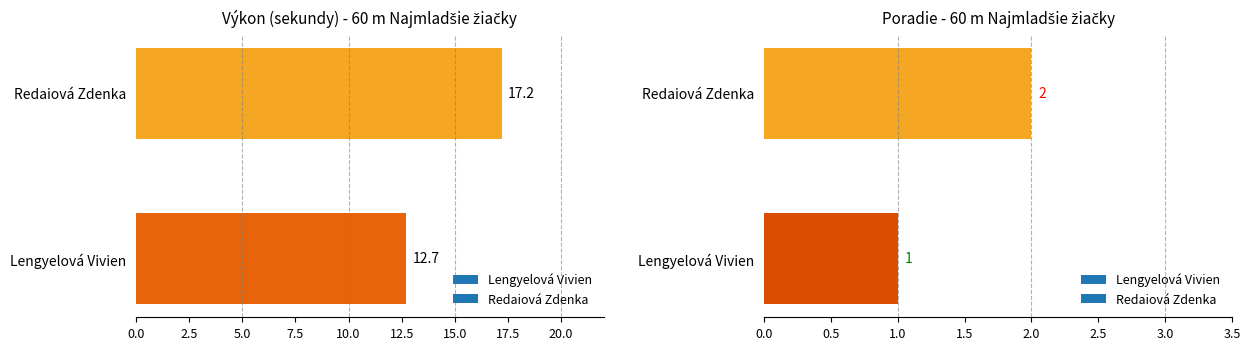

At Redaiová Zdenka, list the series in order from largest to smallest.

Výkon, Poradie